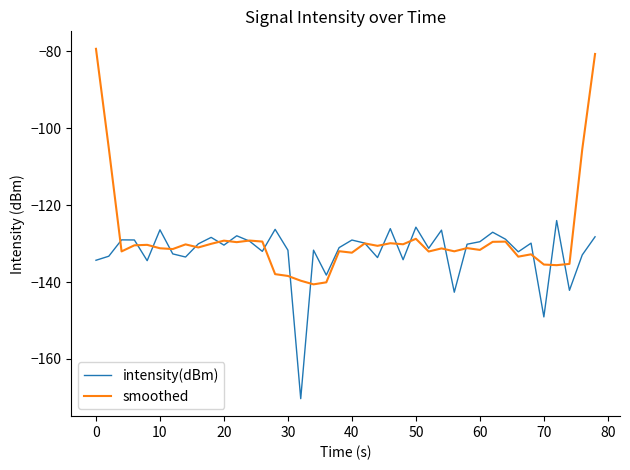

Rank the series by their average value, from lowest to highest.

intensity(dBm), smoothed